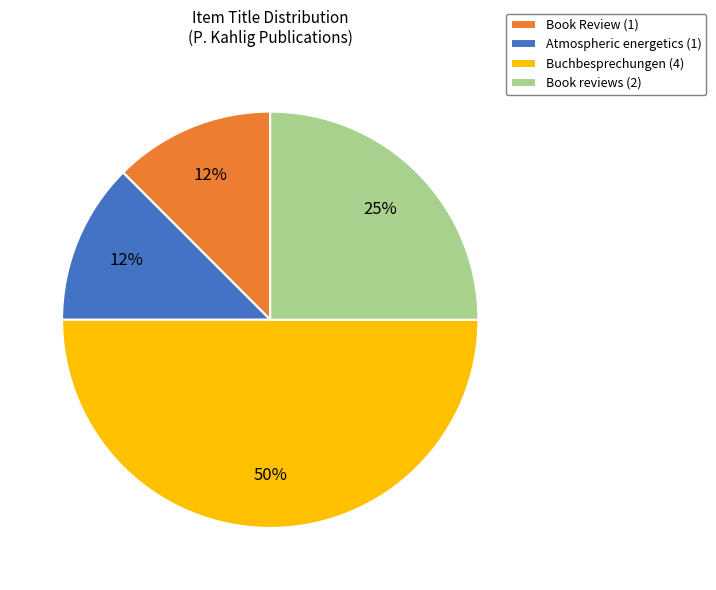

Between Buchbesprechungen (4) and Book reviews (2), which is larger?

Buchbesprechungen (4)